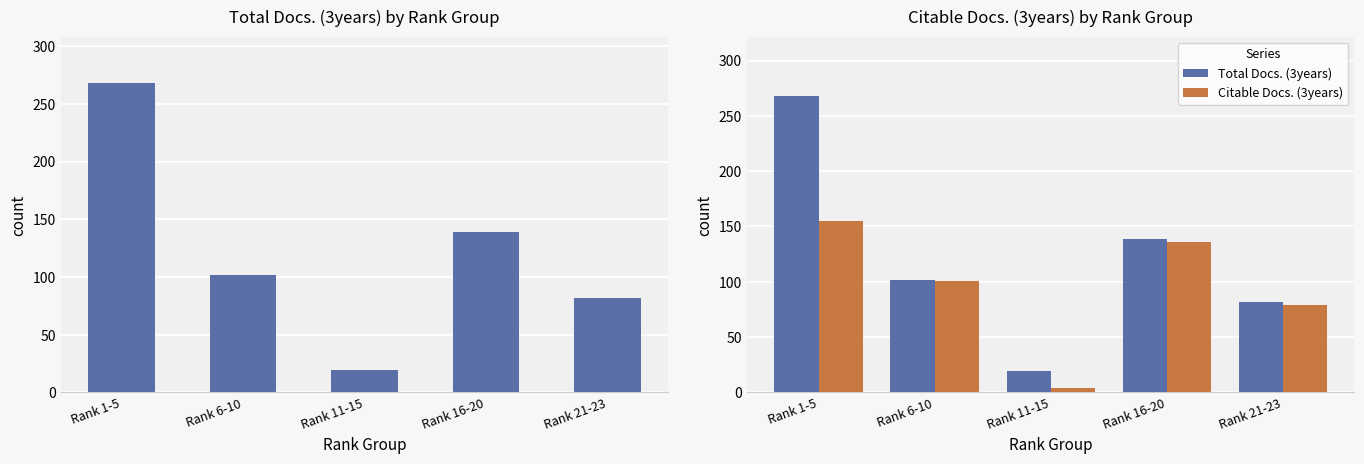

What is the difference between the maximum and second lowest values in the Total Docs. (3years) series?

186